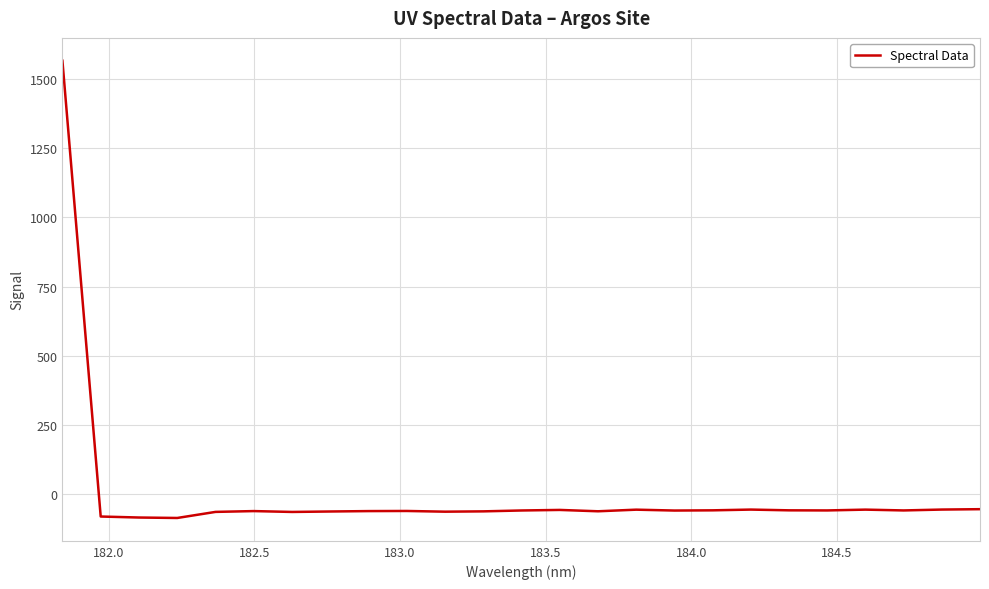

What is the smallest value displayed?

-85.3